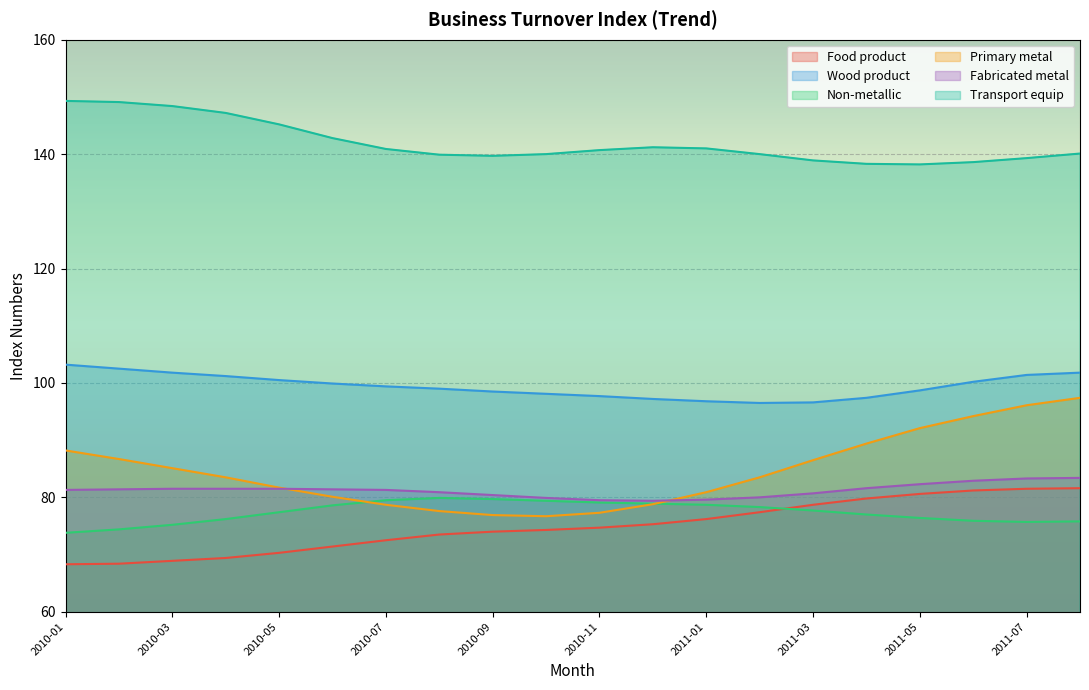

How many lines are shown in the chart?

6